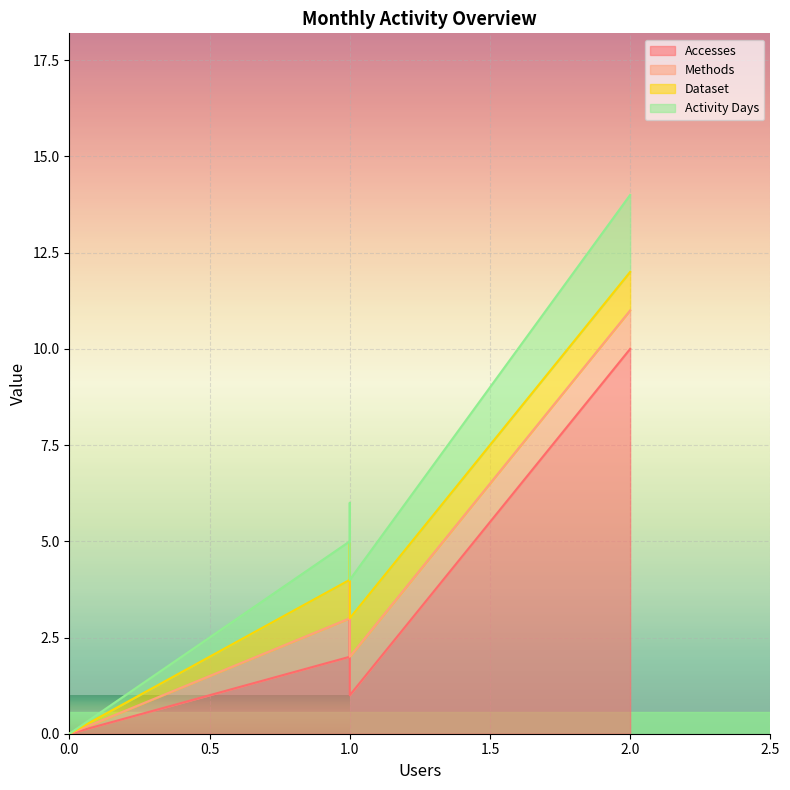

True or false: Dataset and Activity Days cross at least once.

False